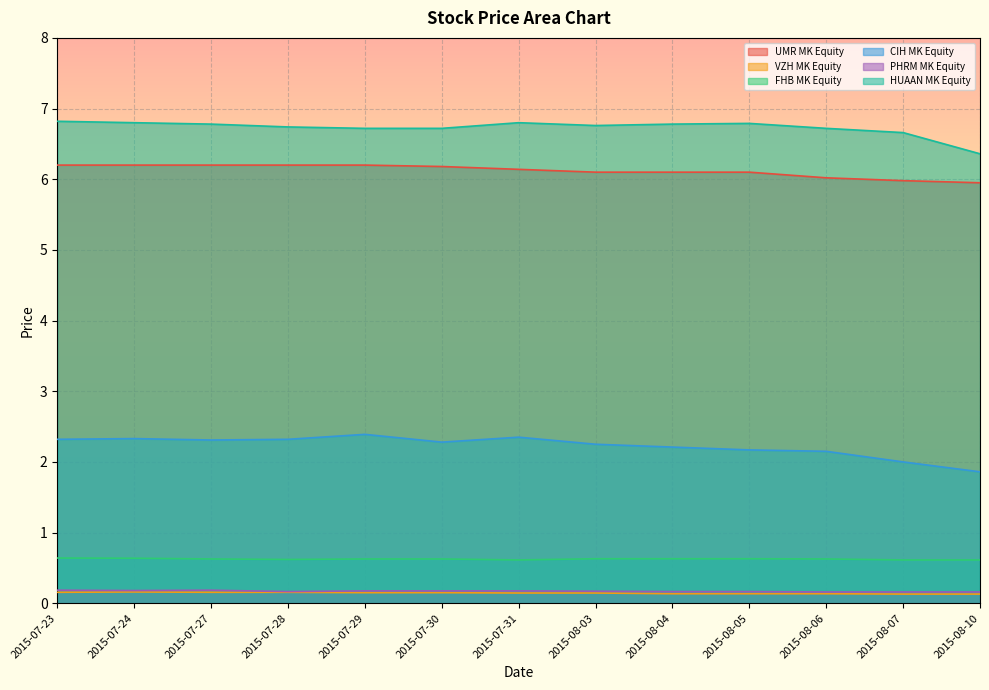

True or false: UMR MK Equity and VZH MK Equity intersect in this chart.

False